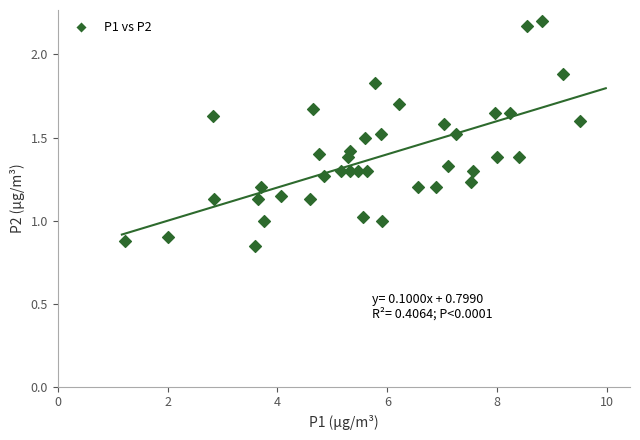

What is the range of X values (max minus min)?

8.3